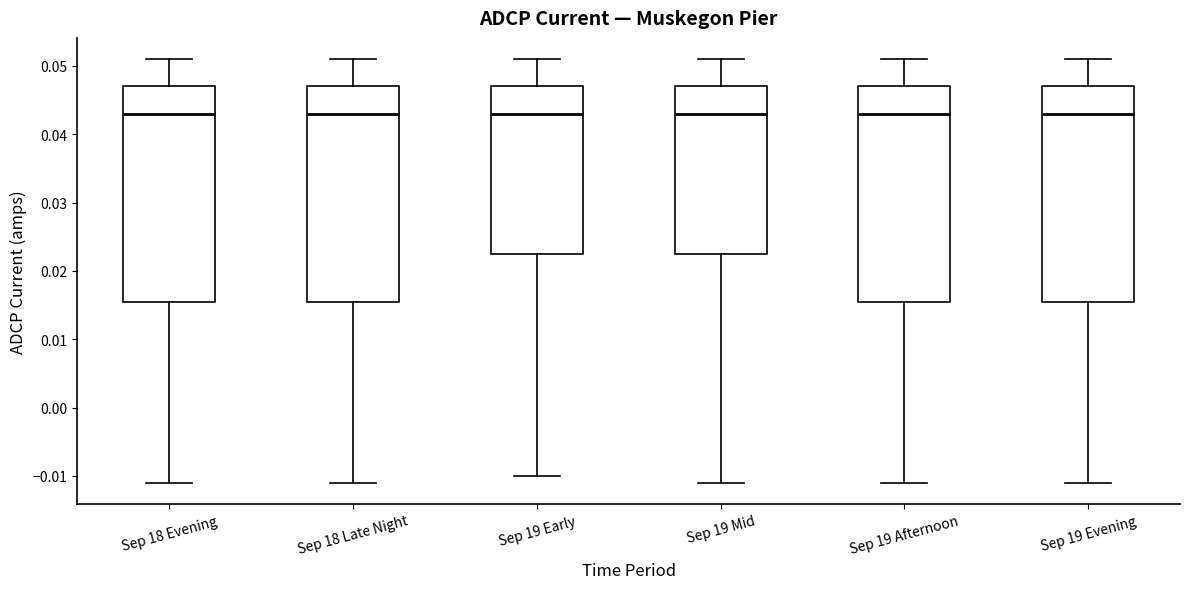

Reading left to right, read every box against the y-axis: the position of its median line, the range the box covers, and the ends of its whiskers. The values are not printed on the chart, so give them approximately, as read against the axis.

Sep 18 Evening: median 0.043, box 0.016 to 0.047, whiskers -0.011 to 0.051
Sep 18 Late Night: median 0.043, box 0.016 to 0.047, whiskers -0.011 to 0.051
Sep 19 Early: median 0.043, box 0.023 to 0.047, whiskers -0.010 to 0.051
Sep 19 Mid: median 0.043, box 0.023 to 0.047, whiskers -0.011 to 0.051
Sep 19 Afternoon: median 0.043, box 0.016 to 0.047, whiskers -0.011 to 0.051
Sep 19 Evening: median 0.043, box 0.016 to 0.047, whiskers -0.011 to 0.051